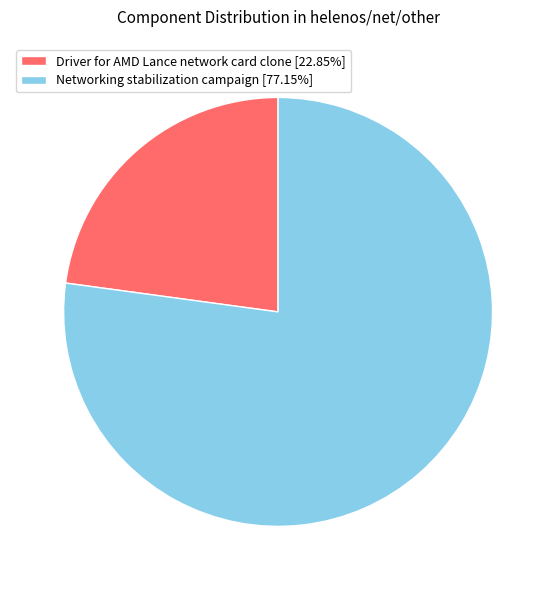

Is the sum of Driver for AMD Lance network card clone [22.85%] and Networking stabilization campaign [77.15%] greater than half?

Yes